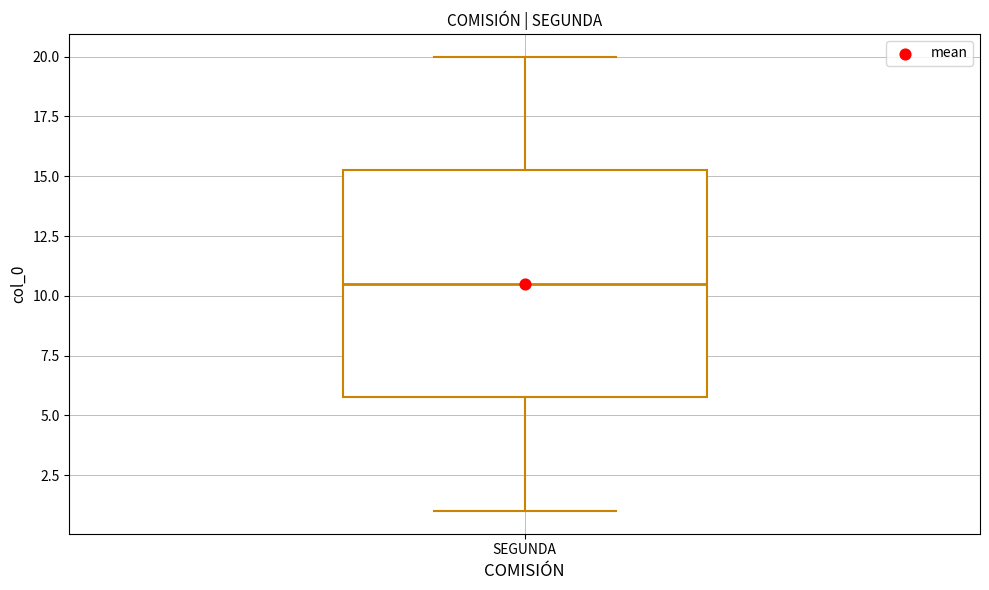

Transcribe this box plot: give where the median line is, the range the box spans, and where the two whiskers end, as read against the y-axis. The values are not printed on the chart, so give them approximately, as read against the axis.

median 10.5, box 6.0 to 15.5, whiskers 1.0 to 20.0